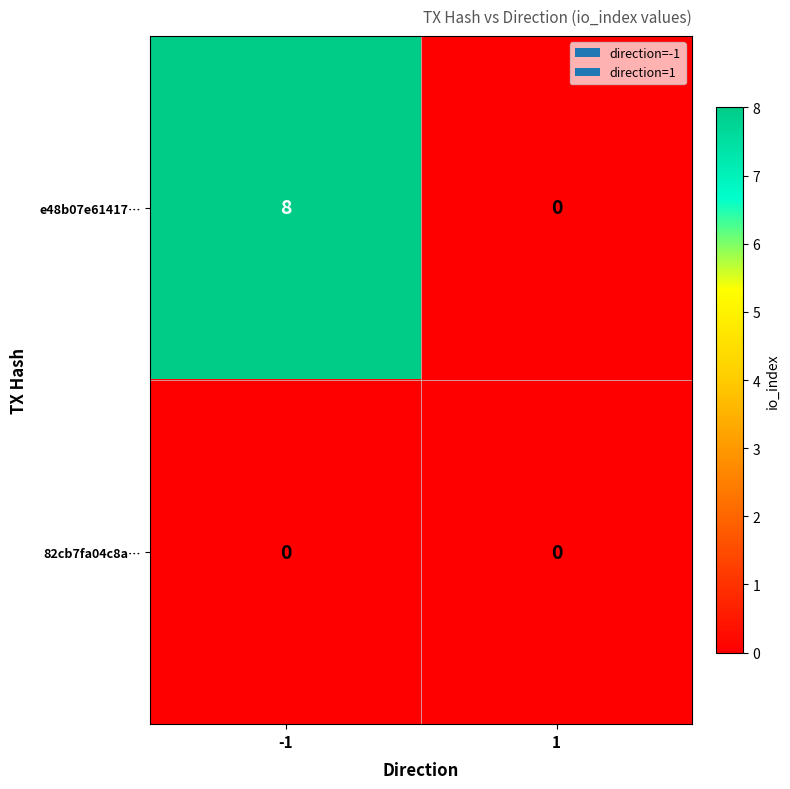

Reading left to right, transcribe all the data shown in this chart.

e48b07e61417…: -1=8	1=0
82cb7fa04c8a…: -1=0	1=0